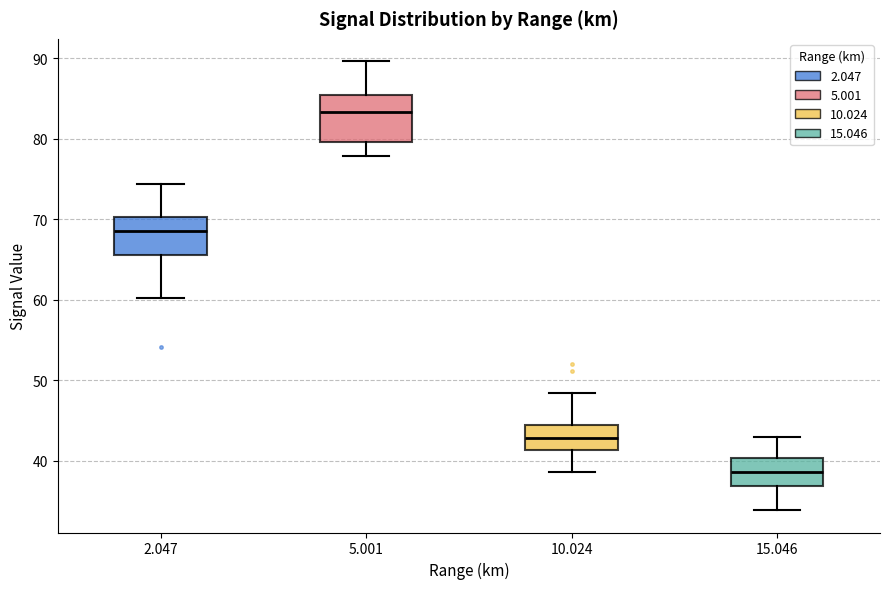

Comparing the boxes themselves (not the whiskers), which one is the tallest?

5.001